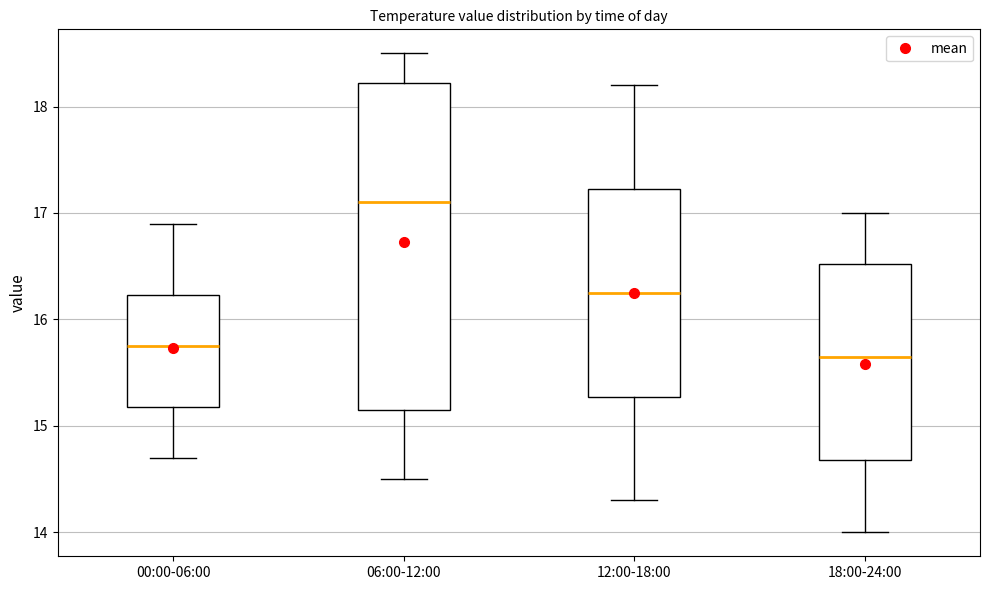

Which box's median line is the lowest?

18:00-24:00